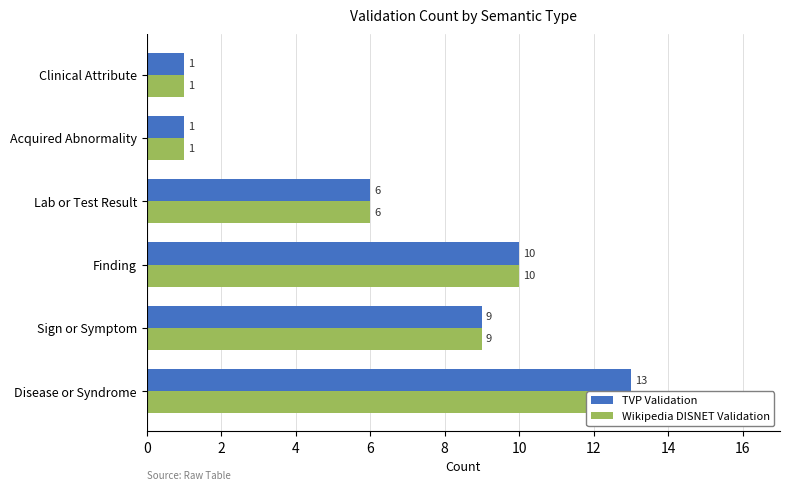

How many data points in Wikipedia DISNET Validation are less than 9?

3